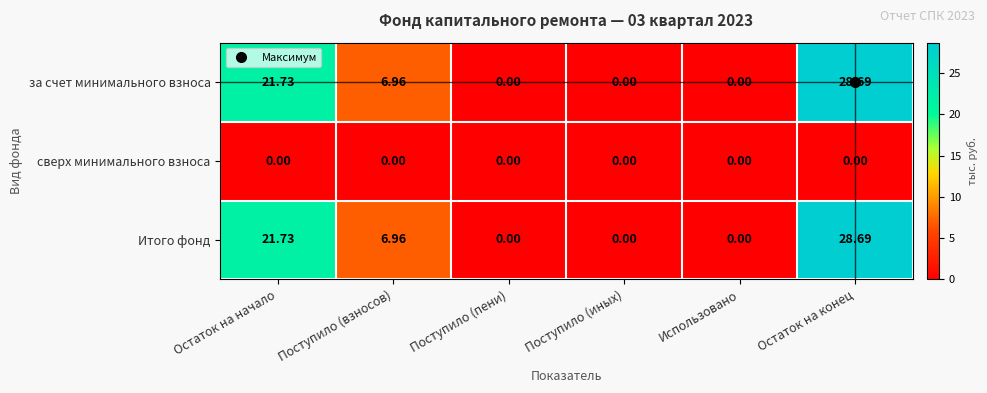

At which category is the sum across all series the highest?

Остаток на конец